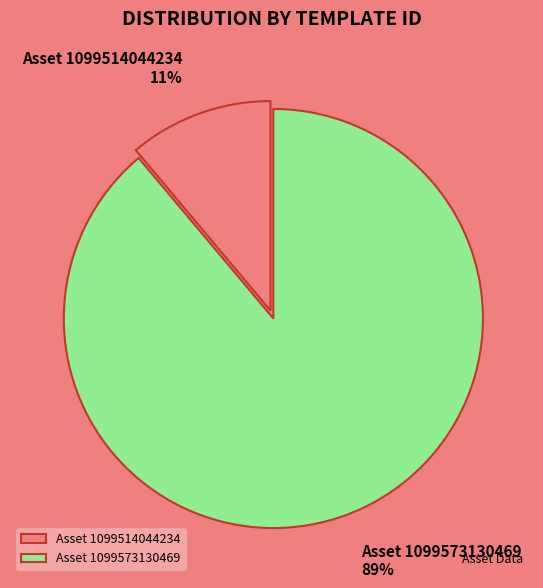

How many slices are in this pie chart?

2